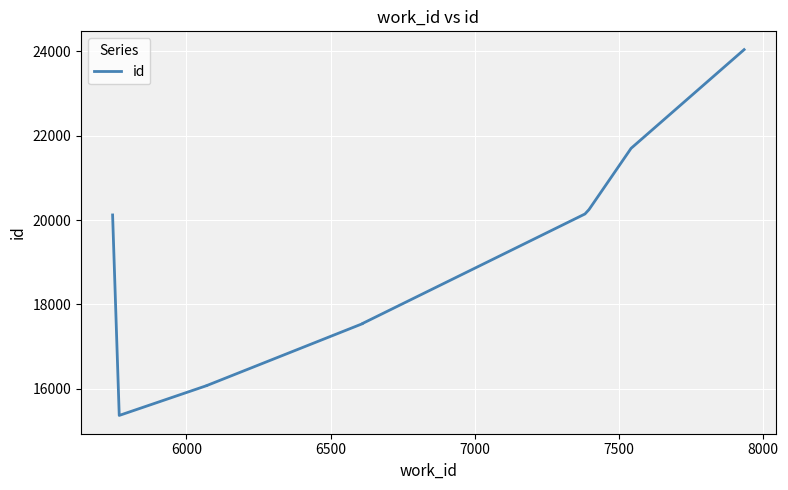

The value at 7000 is 3738. True or false?

False